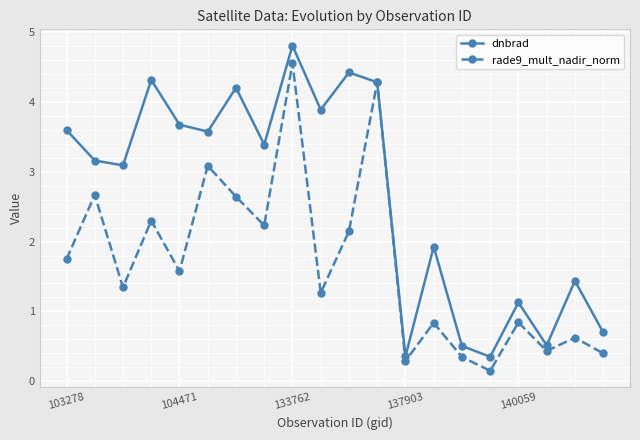

Does the chart display data point markers on the line(s)?

Yes